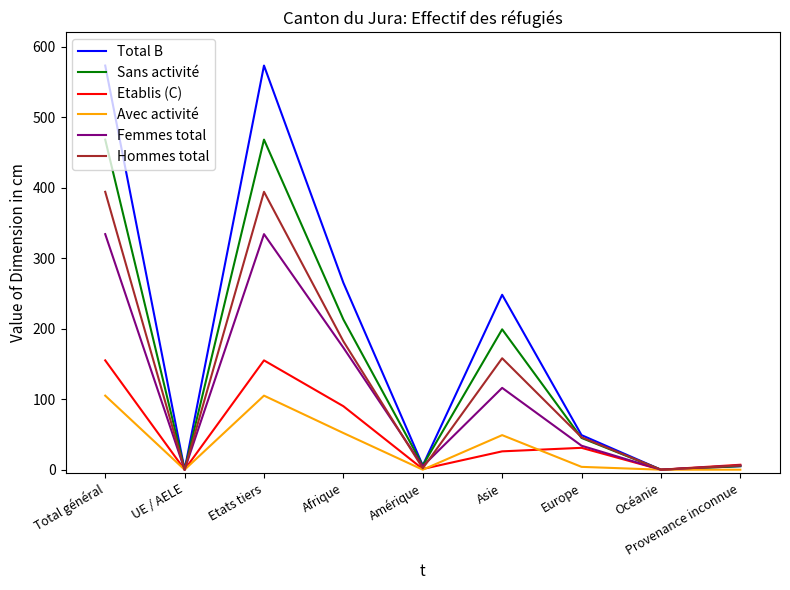

At Afrique, list the series in order from smallest to largest.

Avec activité, Etablis (C), Femmes total, Hommes total, Sans activité, Total B